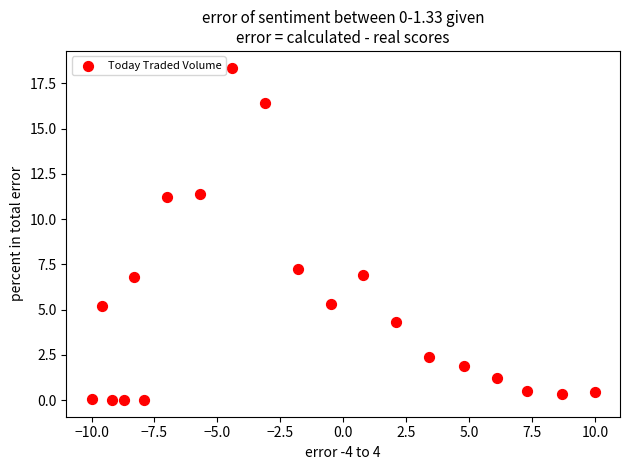

What Y value in the scatter plot is closest to 9?

7.2